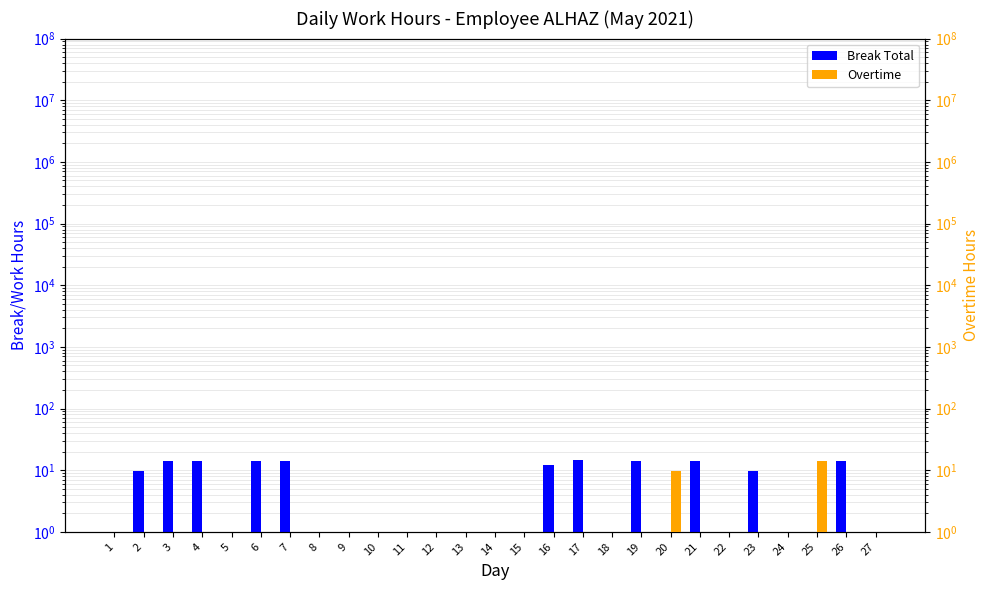

What is the value of the Overtime bar at the 10th from the left?

0.9